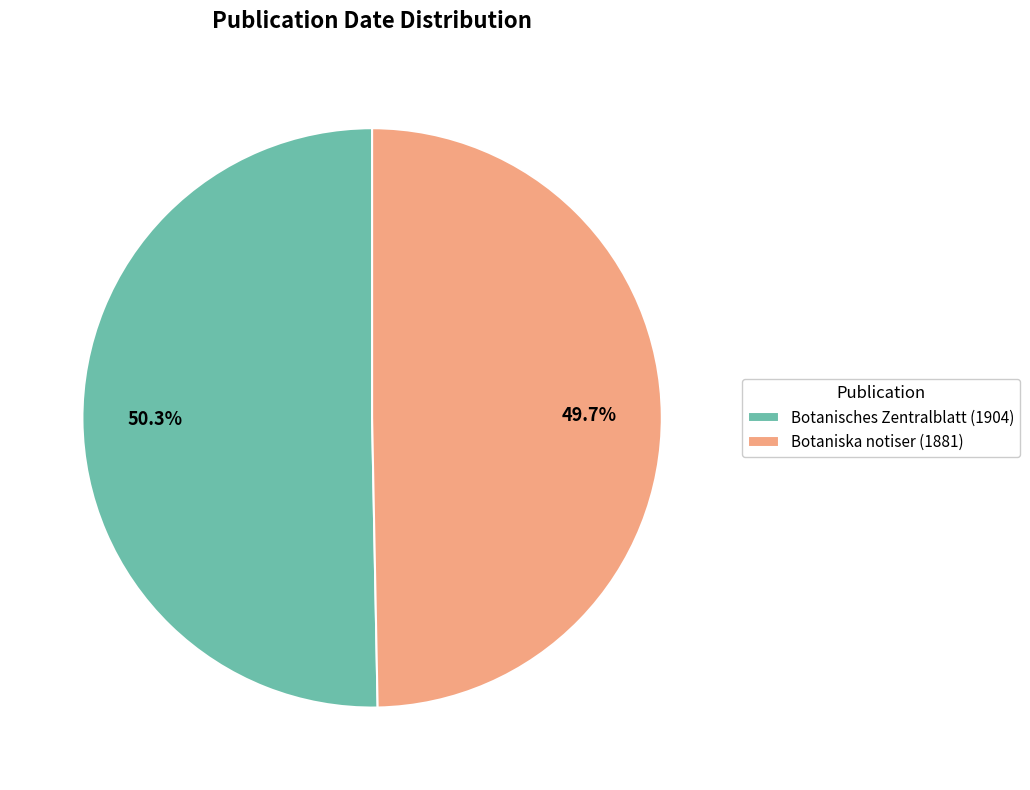

To the nearest percent, what percentage of the pie is Botaniska notiser (1881)?

50%